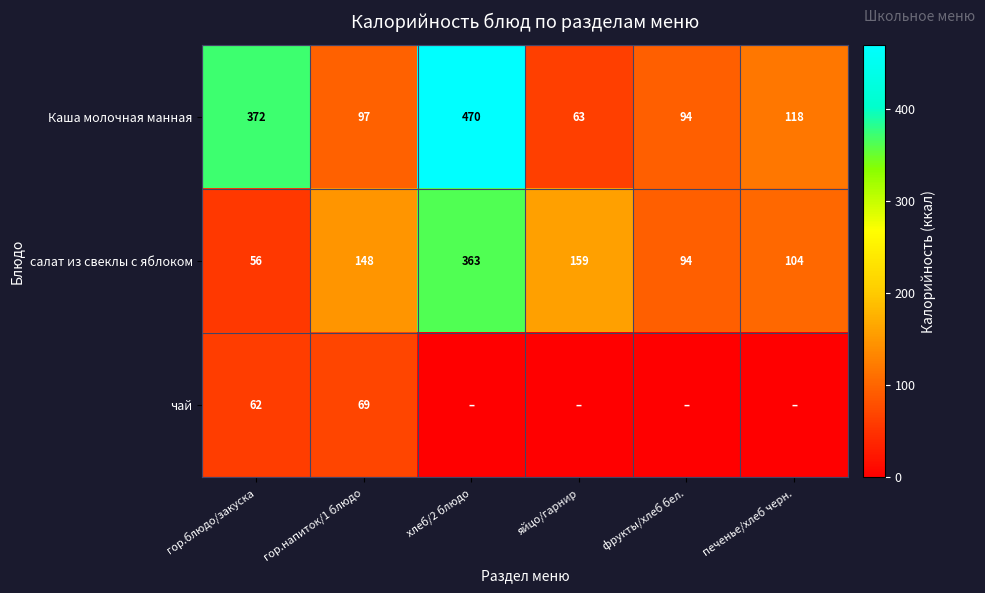

List the labels in order of салат из свеклы с яблоком value, largest first.

хлеб/2 блюдо, яйцо/гарнир, гор.напиток/1 блюдо, печенье/хлеб черн., фрукты/хлеб бел., гор.блюдо/закуска